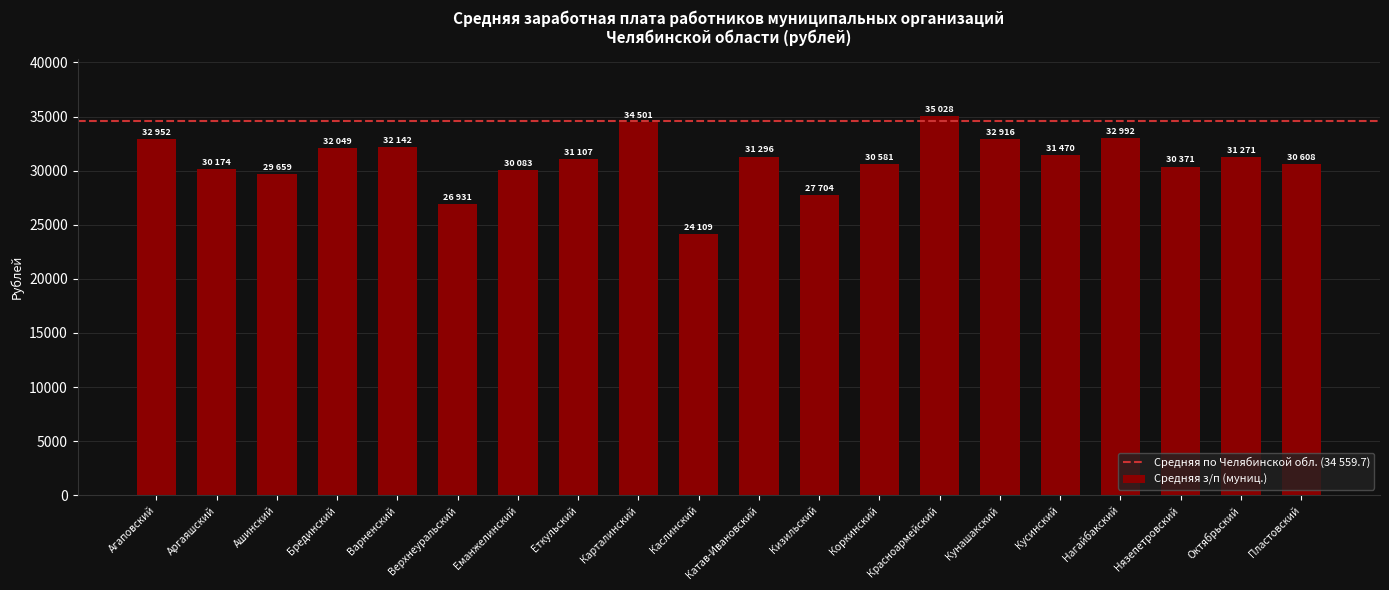

What is the maximum value shown in the chart?

35028.4